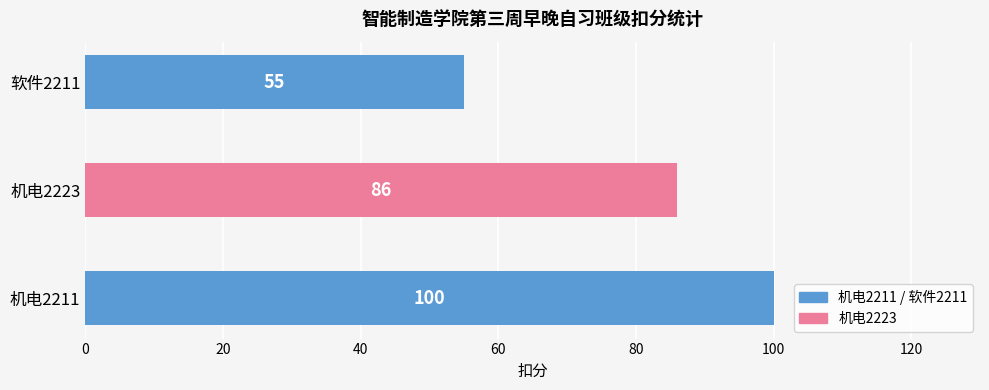

What is the difference between the maximum and minimum values?

45